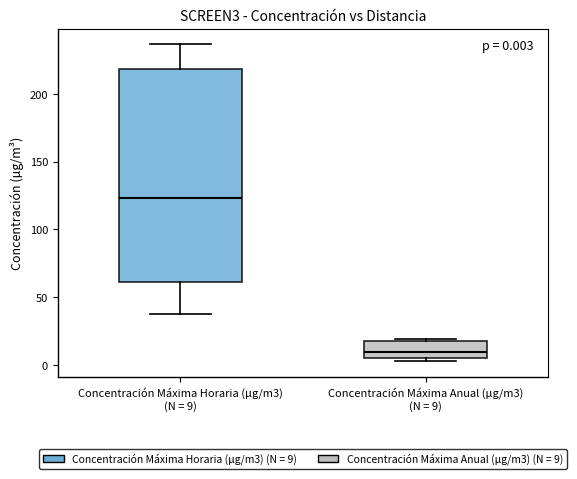

Which box is the tallest, from its lower edge to its upper edge?

Concentración Máxima Horaria (µg/m3) (N = 9)